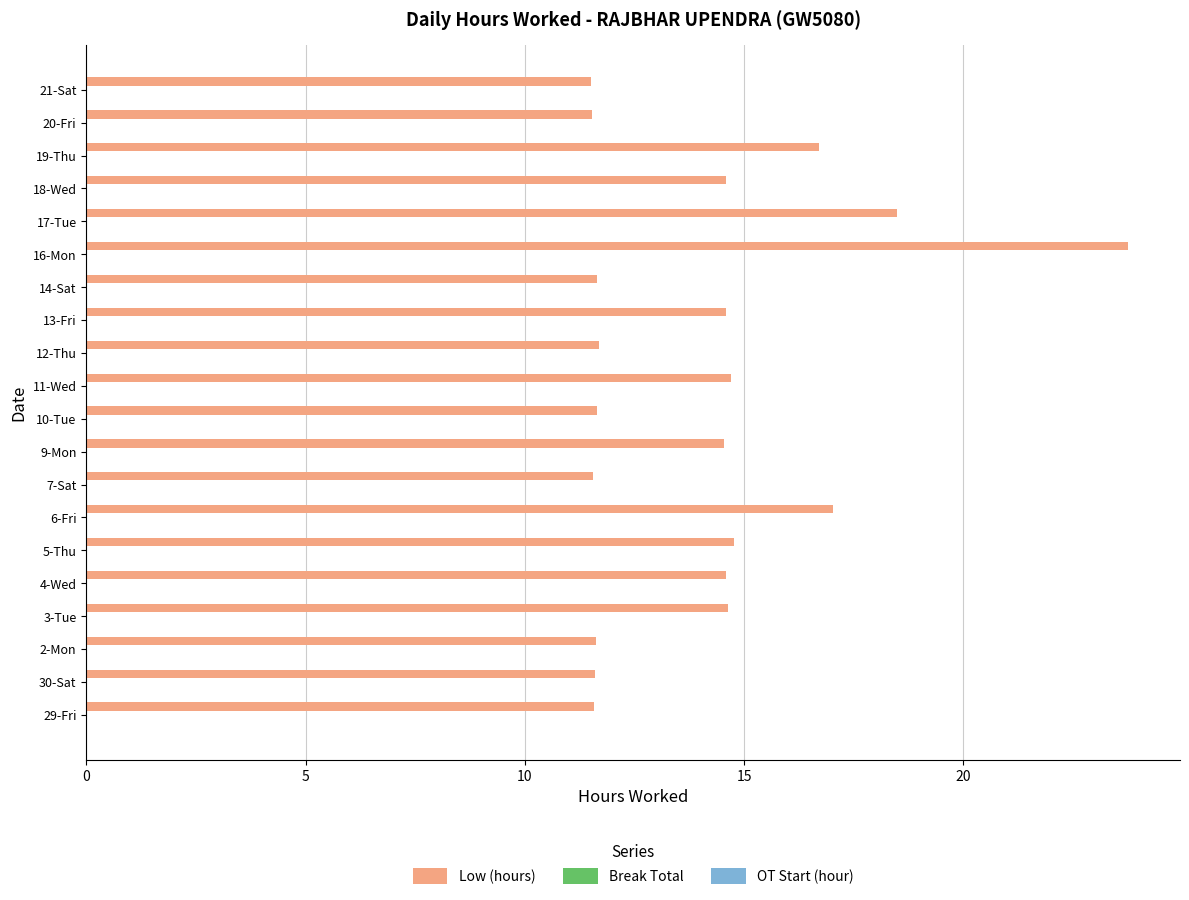

The chart shows a value of 25.5 at 11-Wed. True or false?

False